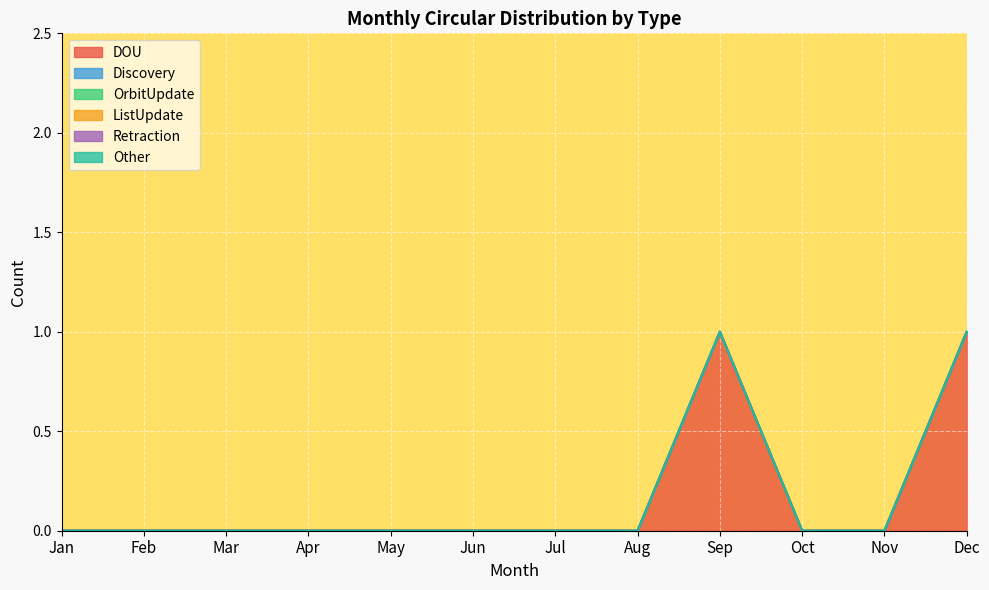

Reading left to right, transcribe all the data shown in this chart.

DOU: 0	0	0	0	0	0	0	0	1	0	0	1
Discovery: 0	0	0	0	0	0	0	0	0	0	0	0
OrbitUpdate: 0	0	0	0	0	0	0	0	0	0	0	0
ListUpdate: 0	0	0	0	0	0	0	0	0	0	0	0
Retraction: 0	0	0	0	0	0	0	0	0	0	0	0
Other: 0	0	0	0	0	0	0	0	0	0	0	0